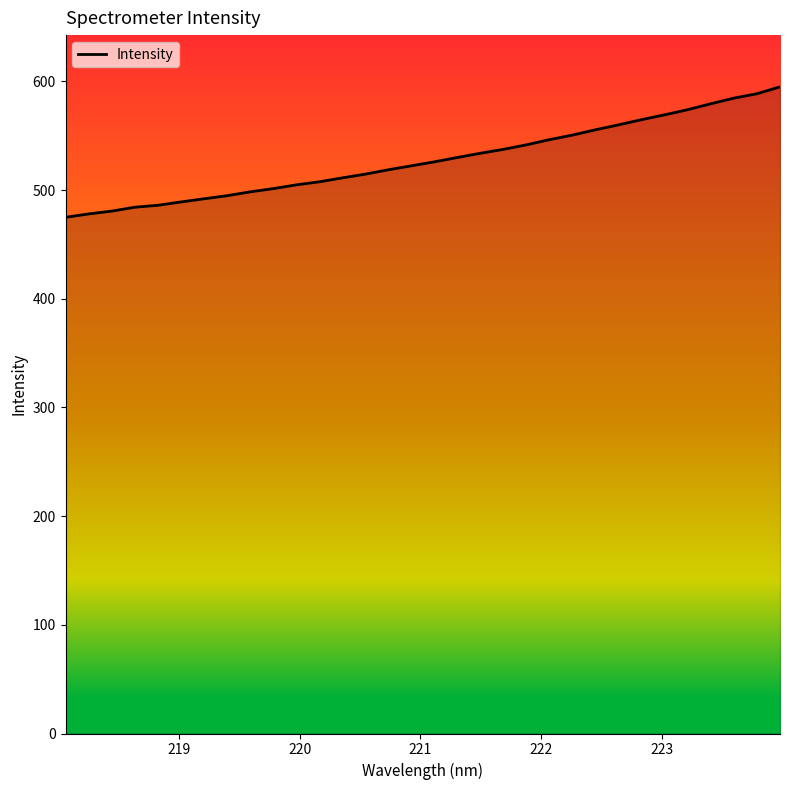

What is the greatest value displayed?

595.1